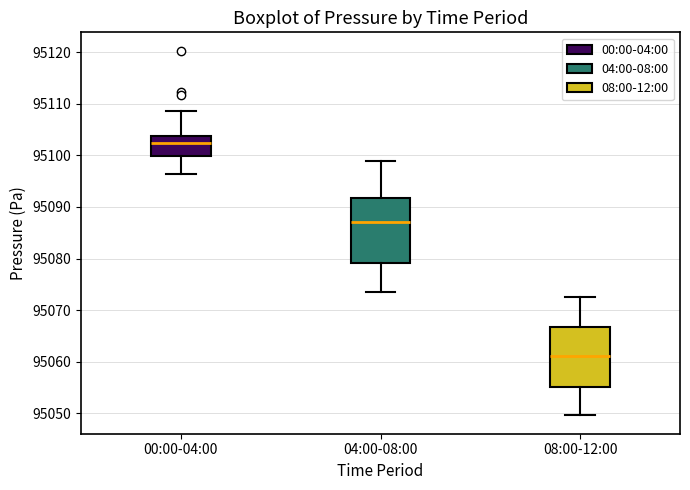

Reading left to right, read every box against the y-axis: the position of its median line, the range the box covers, and the ends of its whiskers. The values are not printed on the chart, so give them approximately, as read against the axis.

00:00-04:00: median 95102, box 95100 to 95104, whiskers 95096 to 95109
04:00-08:00: median 95087, box 95079 to 95092, whiskers 95074 to 95099
08:00-12:00: median 95061, box 95055 to 95067, whiskers 95050 to 95073